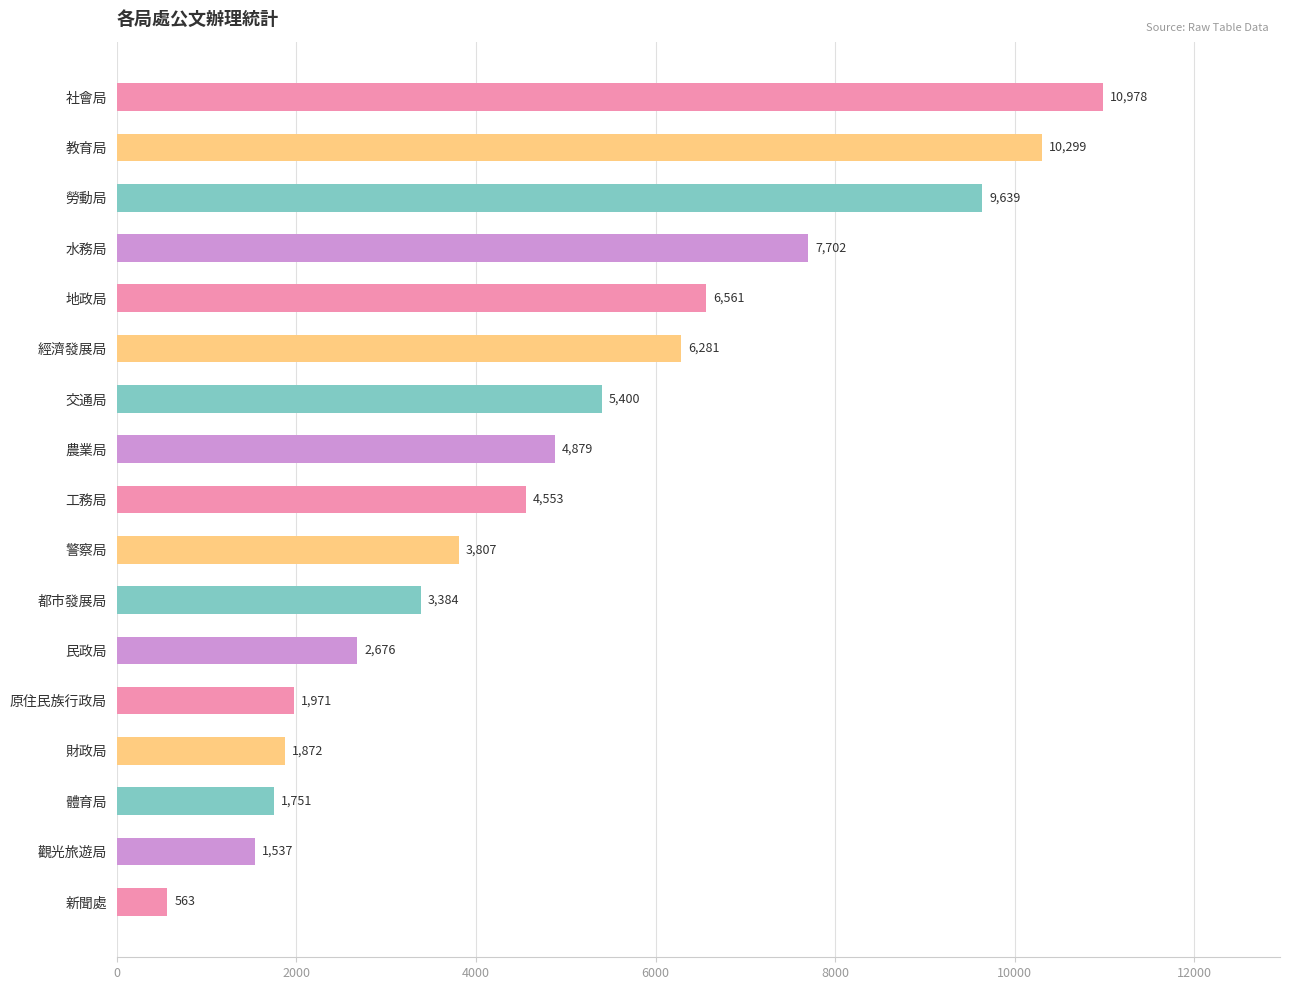

What is the label of the 3rd bar from the top?

勞動局